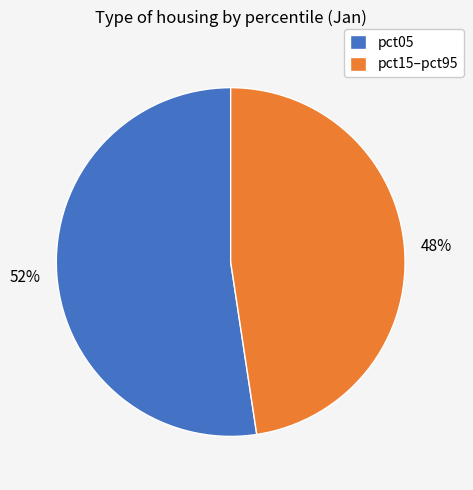

True or false: pct15–pct95 accounts for 33% of the total.

False